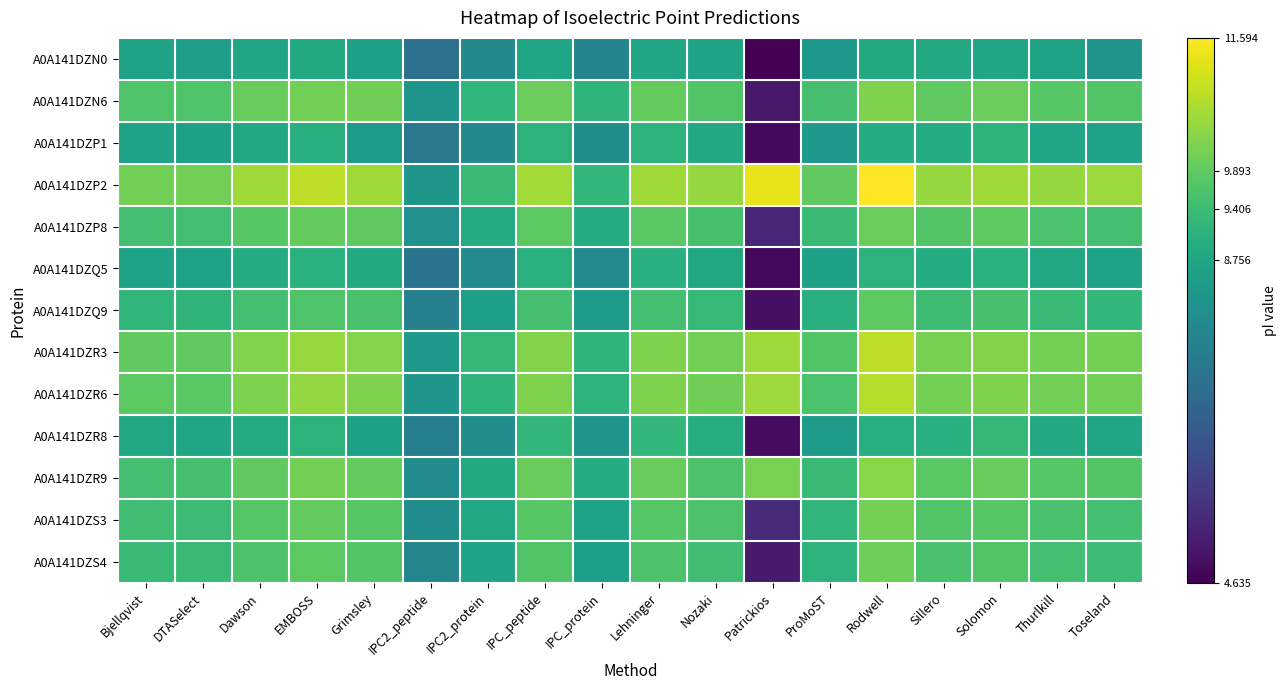

At Rodwell, list the series in order from largest to smallest.

A0A141DZP2, A0A141DZR3, A0A141DZR6, A0A141DZR9, A0A141DZN6, A0A141DZS3, A0A141DZS4, A0A141DZP8, A0A141DZQ9, A0A141DZQ5, A0A141DZR8, A0A141DZP1, A0A141DZN0